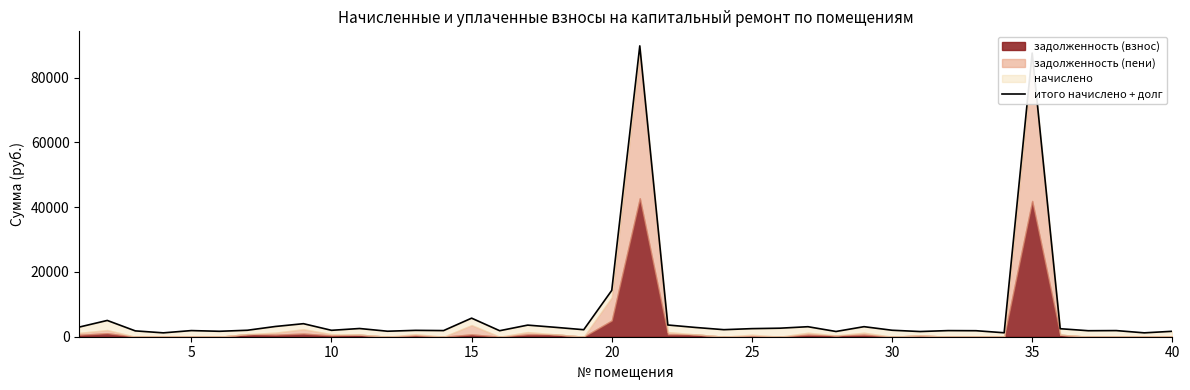

What is the value of the 37th point from the left?

1854.6